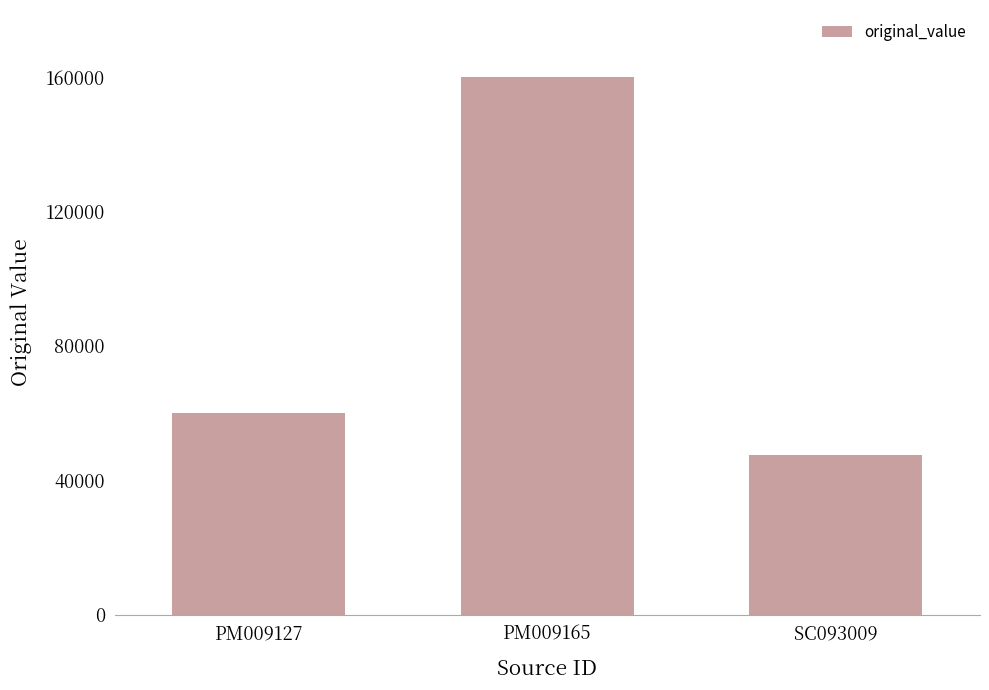

What is the value of the 3rd bar from the left?

47476.2